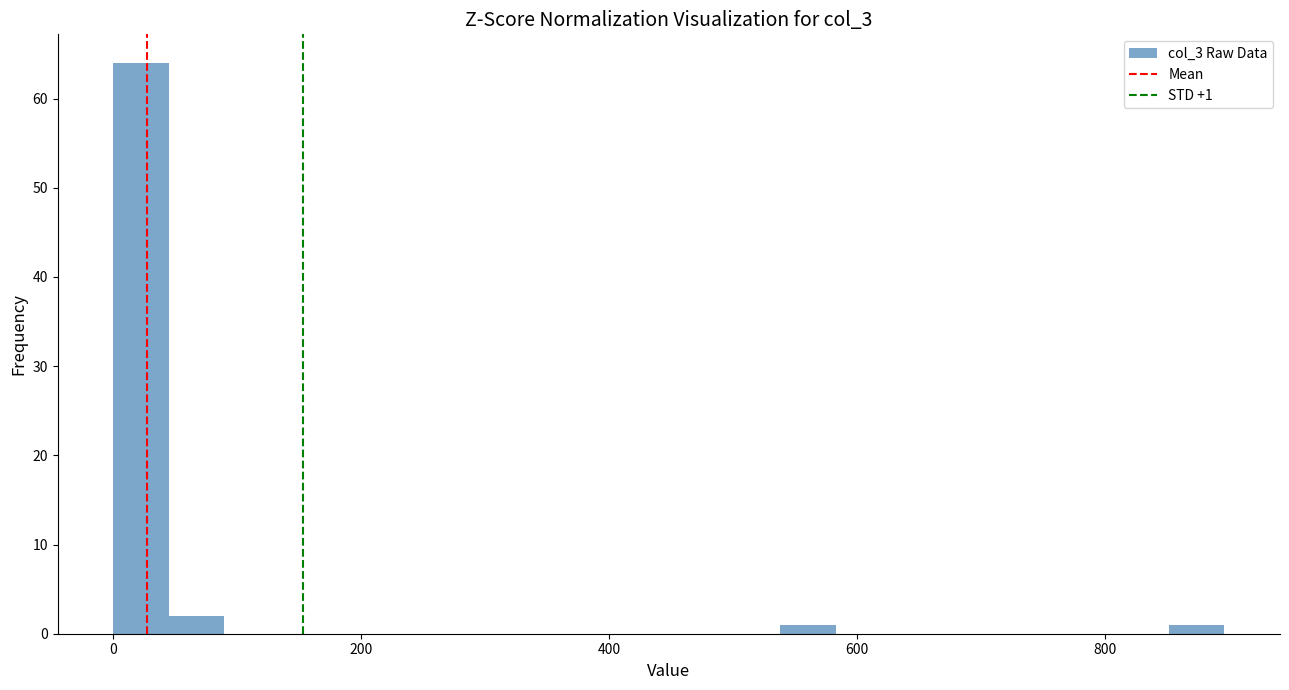

Around what value on the x-axis is the tallest bar? Give the approximate position of its centre, as read against the axis.

20